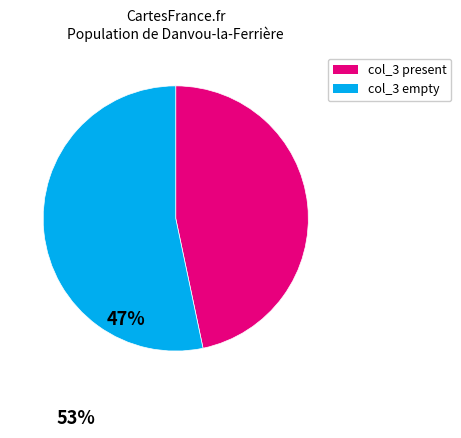

Is there any slice that represents more than half of the pie?

Yes